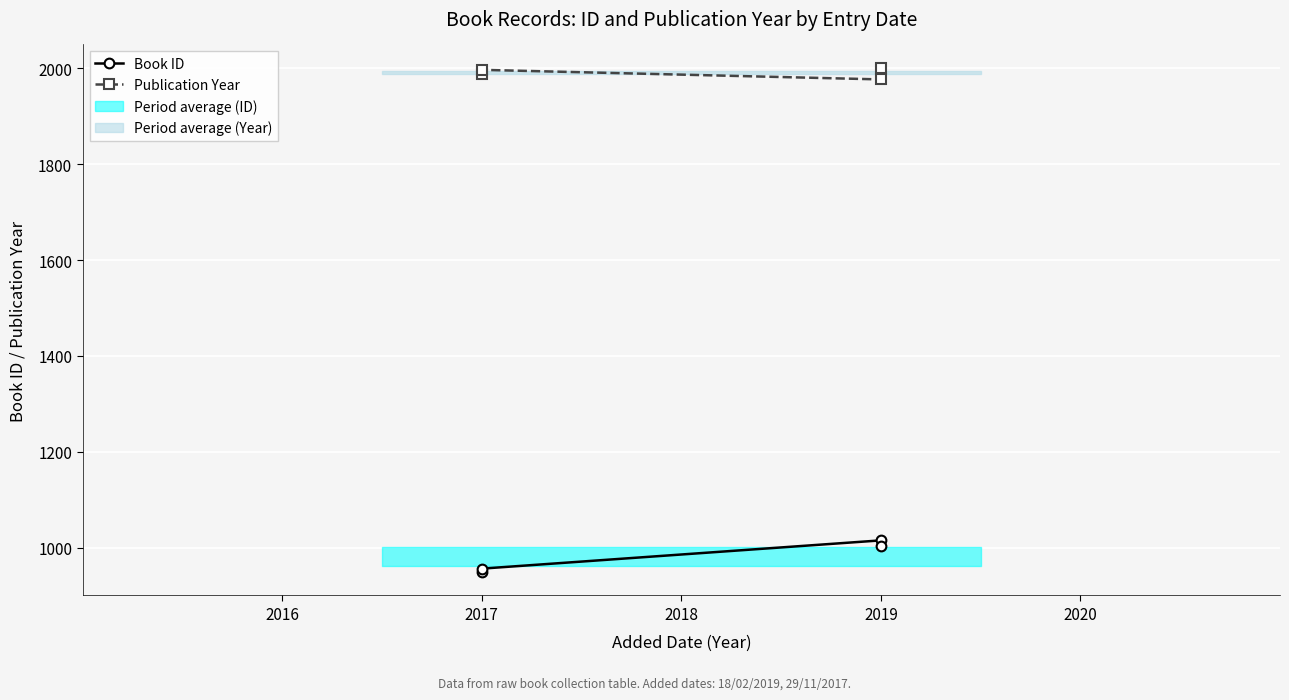

True or false: Publication Year has a value of 2000 at 2019.

True